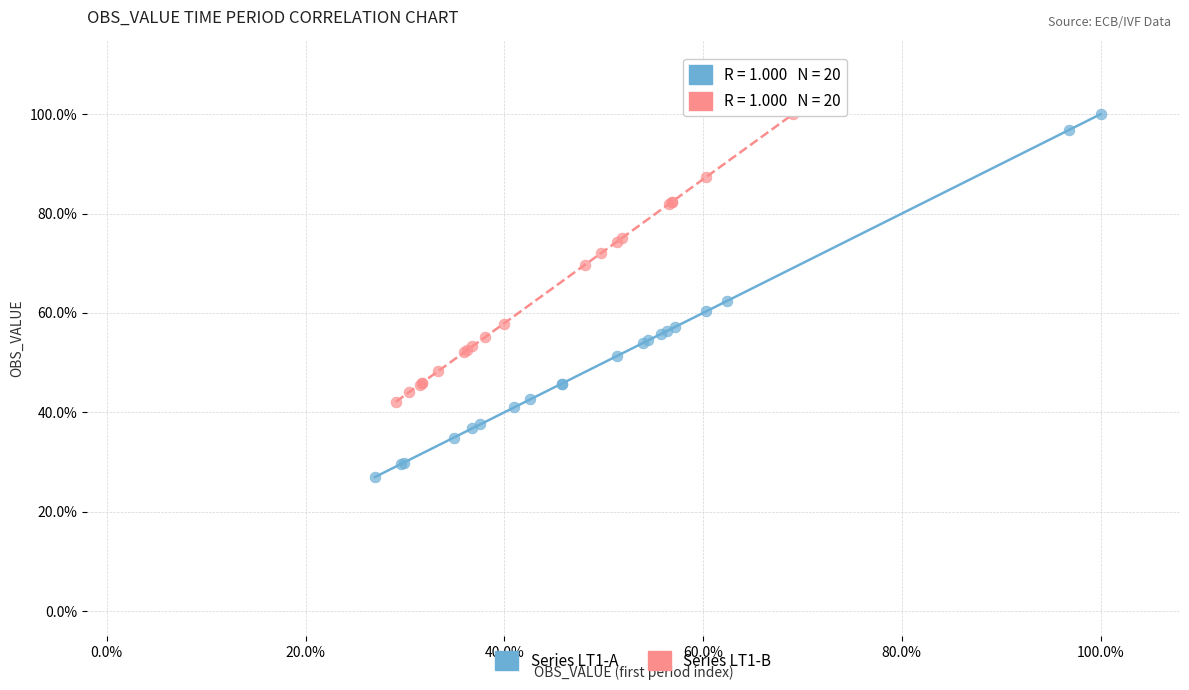

Which series has the largest Y range (max minus min)?

Series LT1-A